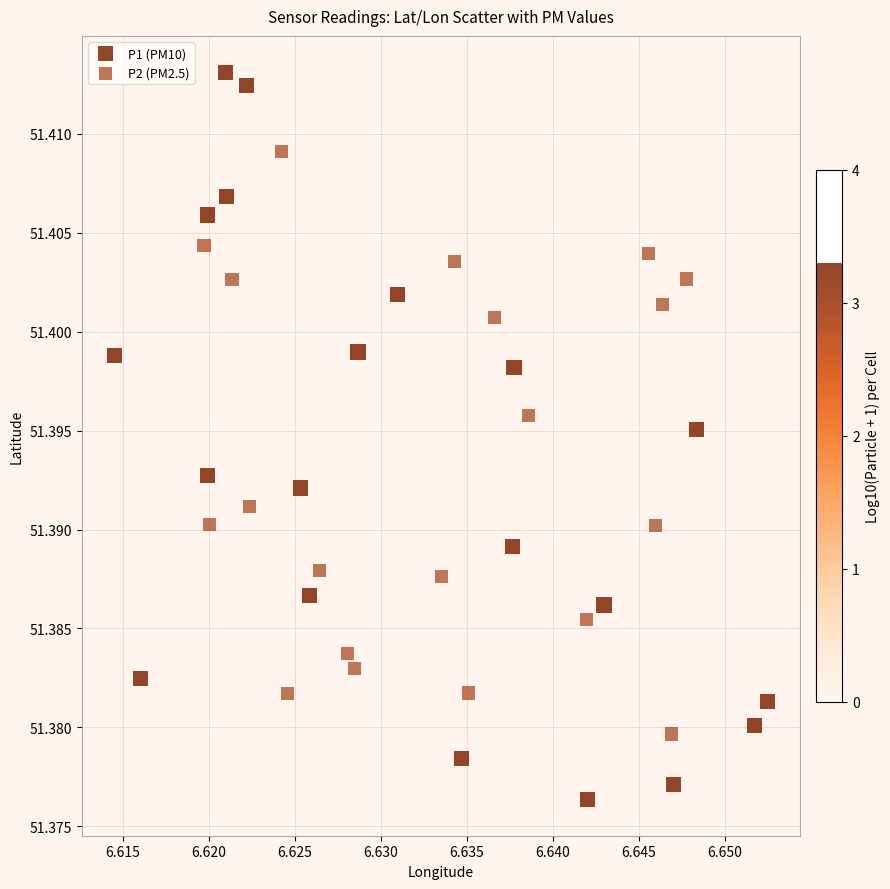

Which series has the widest spread of Y values?

P1 (PM10)